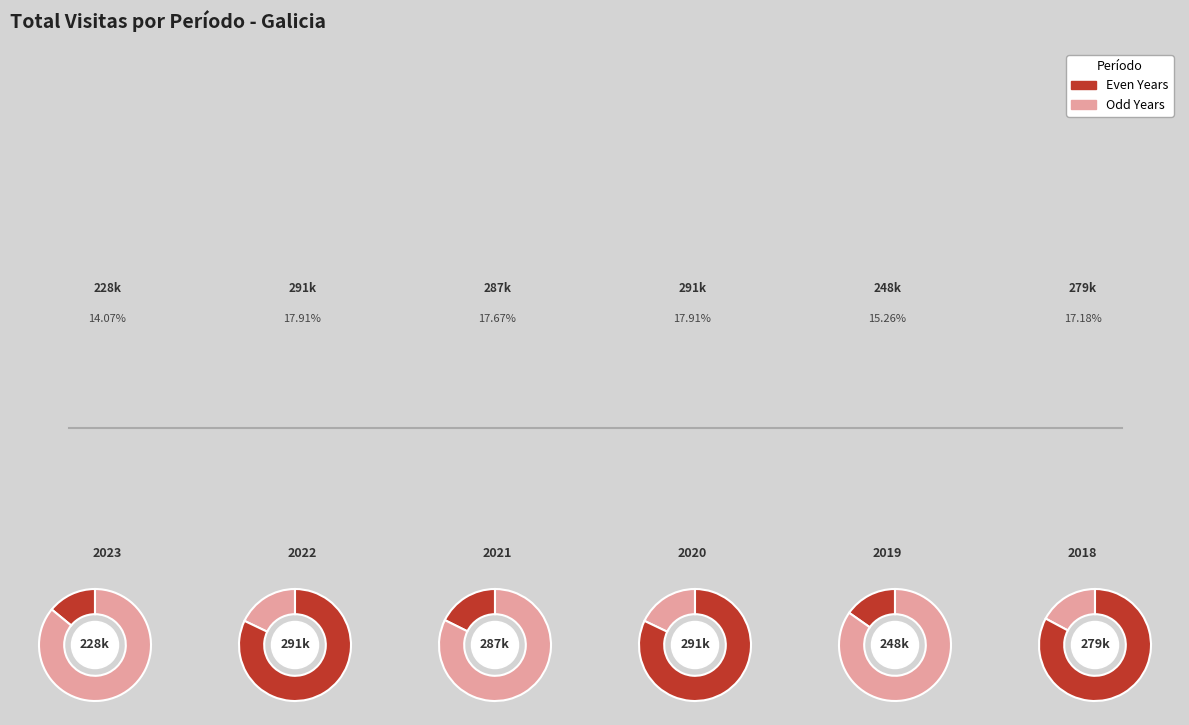

To the nearest percent, what is the difference between the largest and smallest slice percentages?

4%